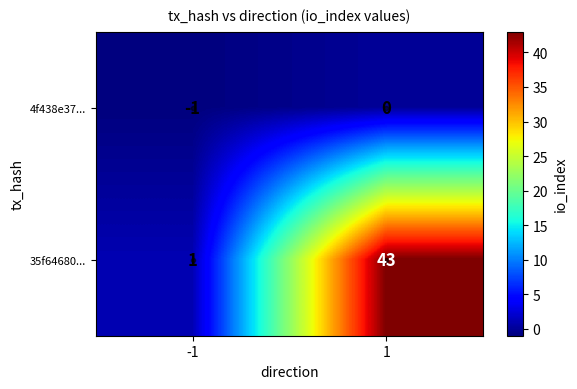

Which series has the largest total across all categories?

35f64680...